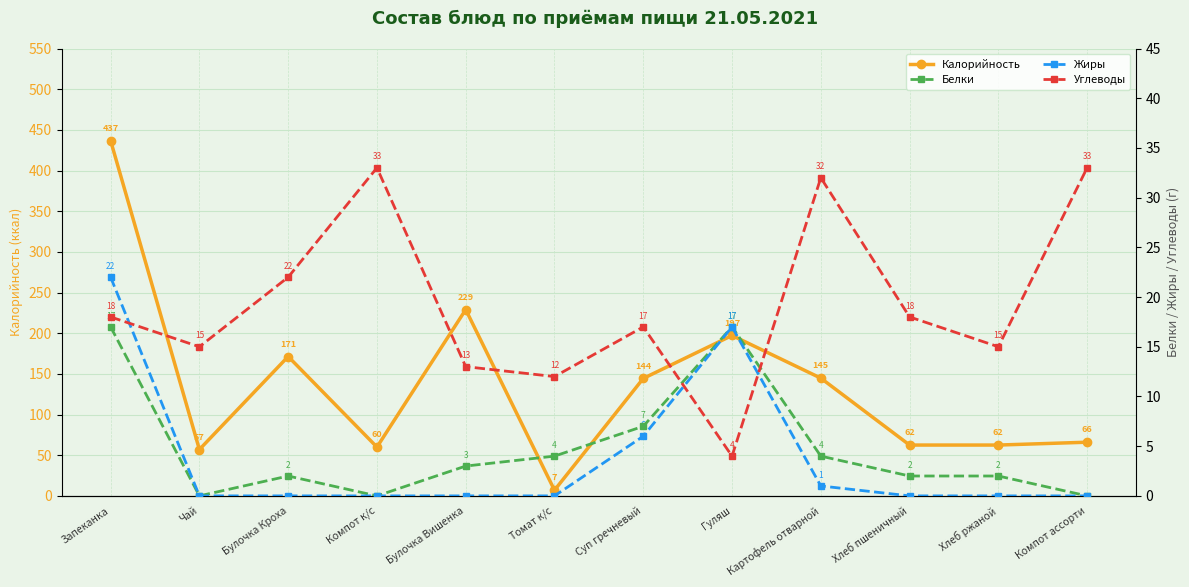

What is the sum of all Углеводы values?

232.0